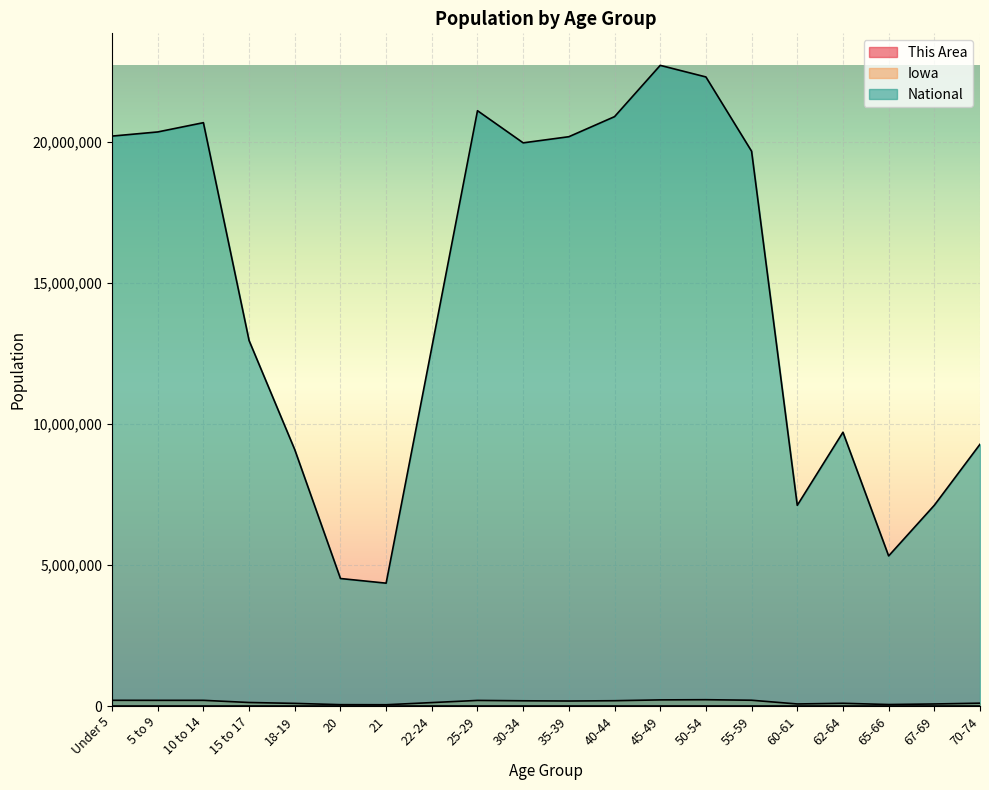

What is the label of the 1st point from the right?

70-74